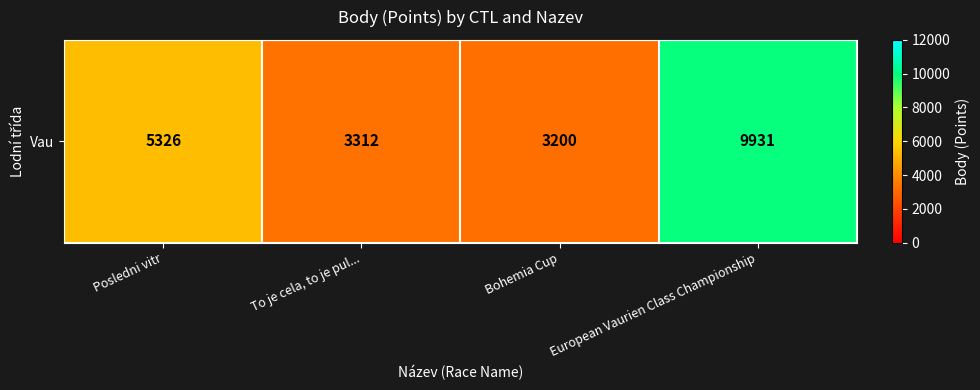

Rank the categories by value from lowest to highest.

Bohemia Cup, To je cela, to je pul..., Posledni vitr, European Vaurien Class Championship